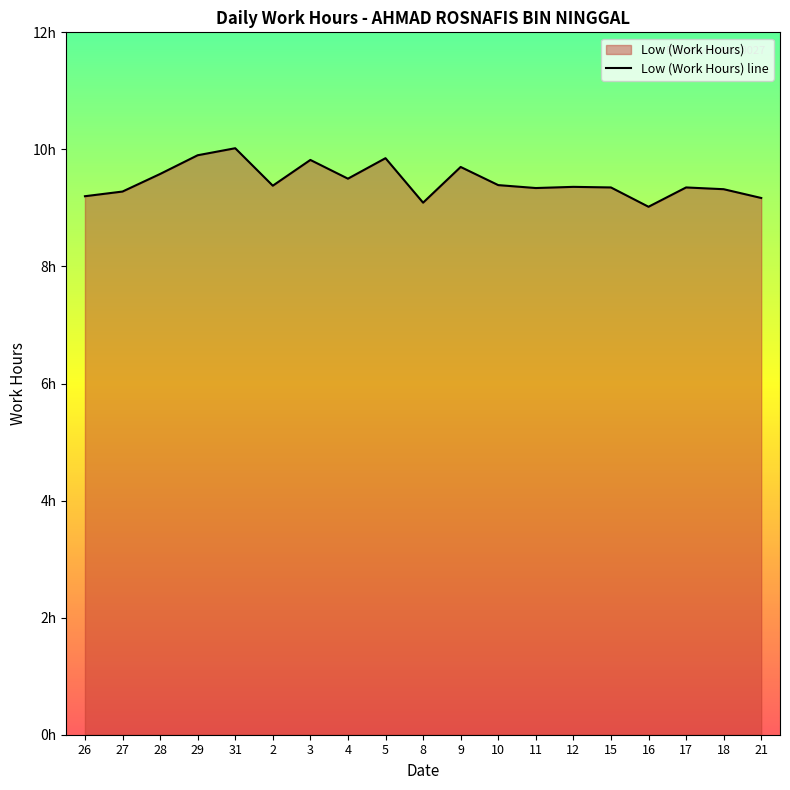

How many points are higher than both their immediate neighbors (excluding endpoints)?

6